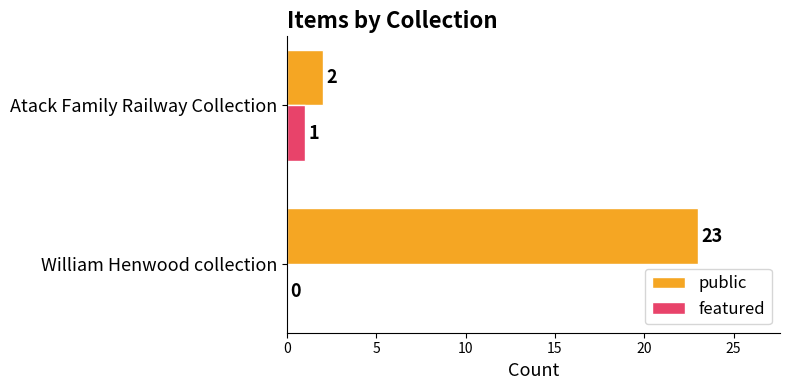

What is the sum of all public values?

25